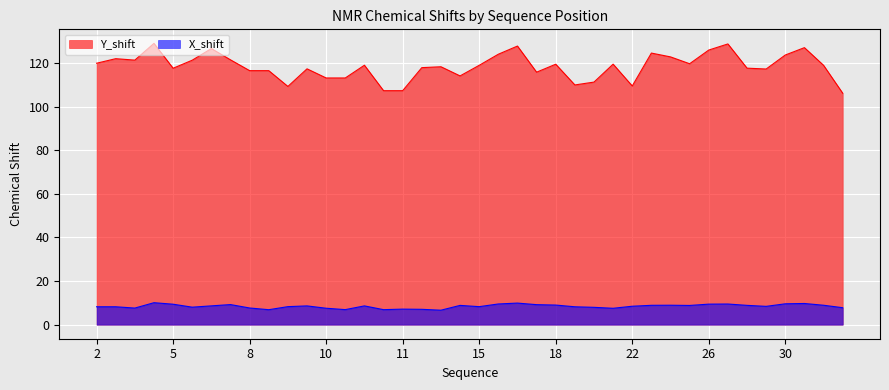

Rank the series by their maximum value, from lowest to highest.

X_shift, Y_shift